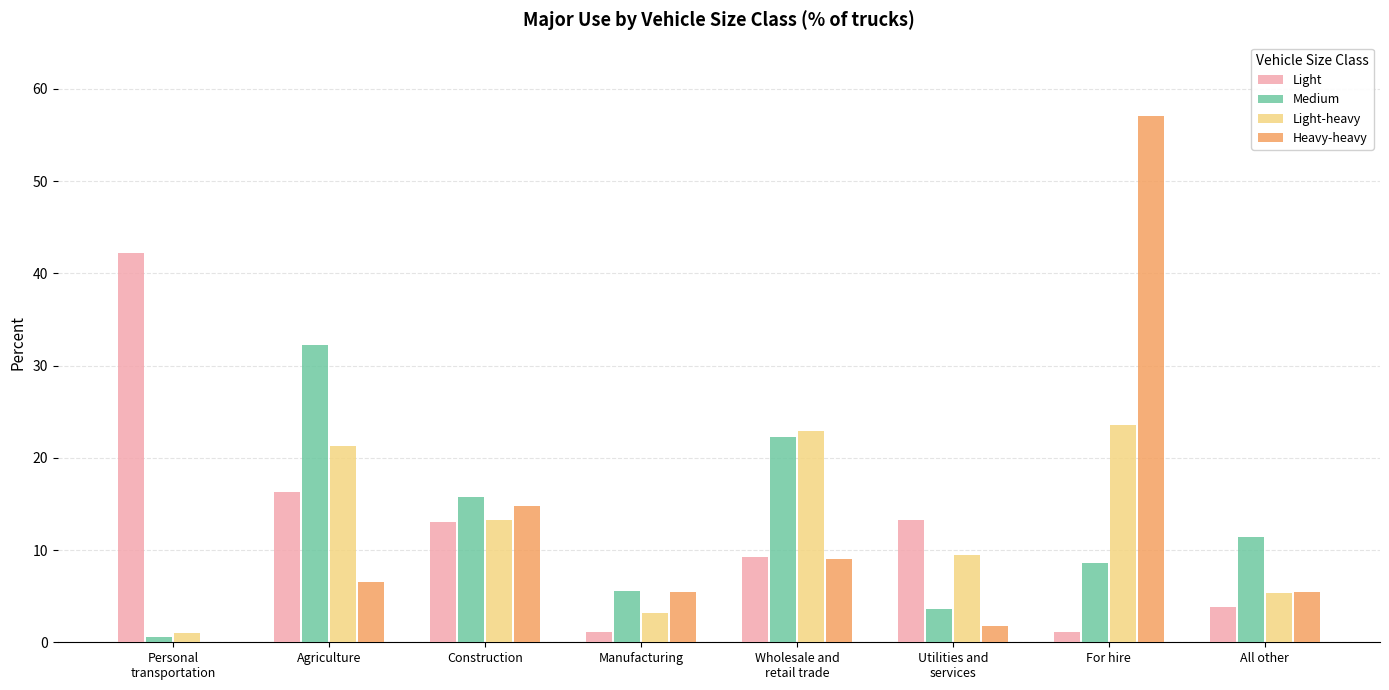

What is the maximum value for Medium?

32.2